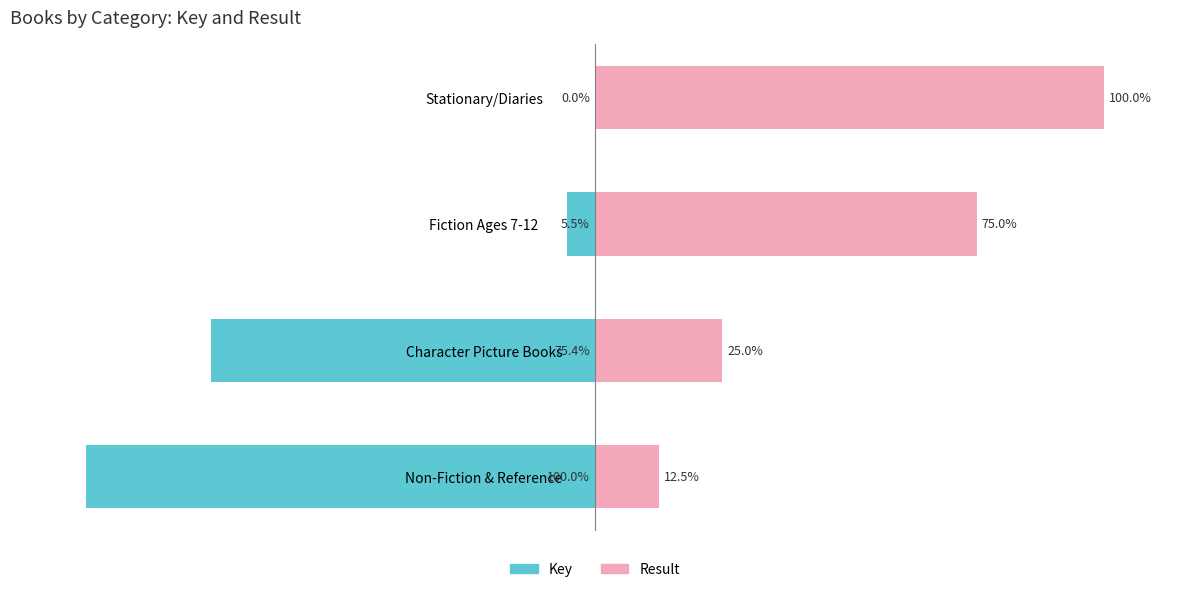

What is the minimum value for Key?

-100.0